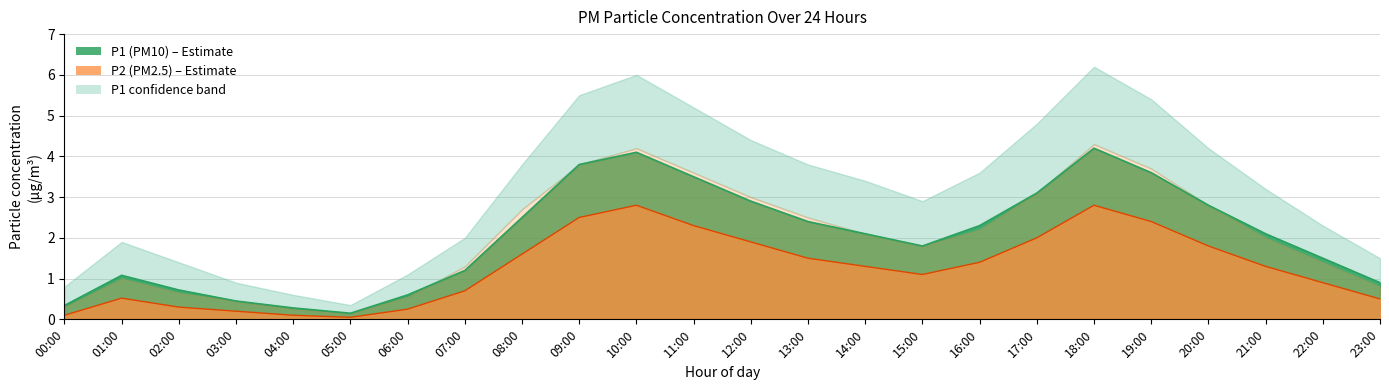

List the series in order of their overall mean, lowest first.

P2, P1